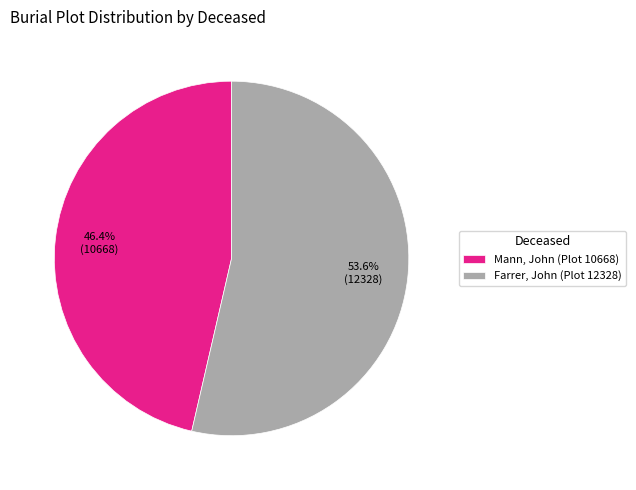

True or false: Mann, John accounts for 55% of the total.

False